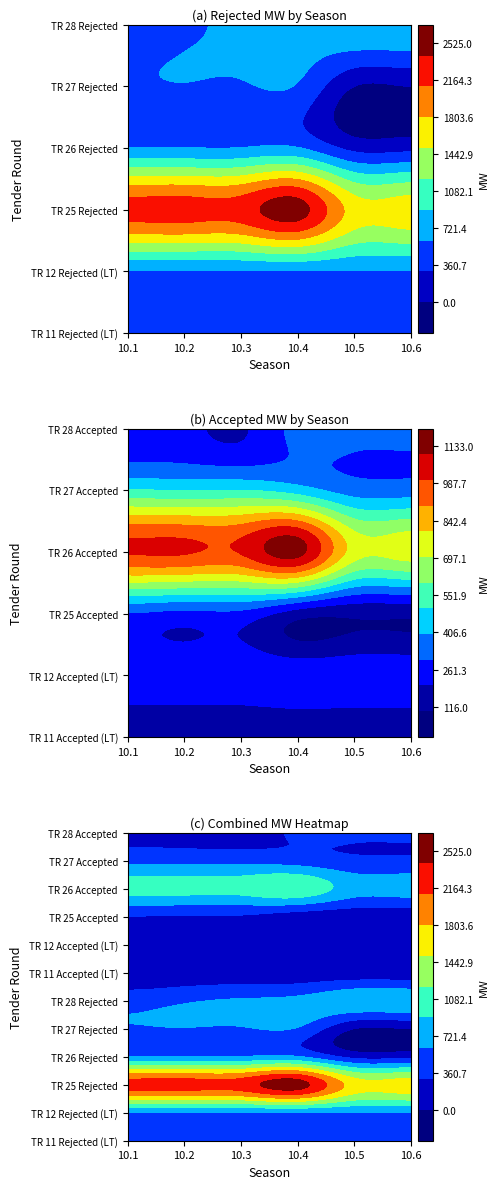

Reading right to left, extract all data points from this chart.

TR 11 Rejected MW (LONG TERM): 10.6=426	10.5=426	10.4=424	10.3=422	10.2=420	10.1=424
TR 12 Rejected MW (LONG TERM): 10.6=589	10.5=589	10.4=587	10.3=585	10.2=583	10.1=587
TR 25 Rejected MW: 10.6=1661	10.5=1667	10.4=2525	10.3=2252	10.2=2243	10.1=2221
TR 26 Rejected MW: 10.6=209	10.5=209	10.4=620	10.3=612	10.2=612	10.1=620
TR 27 Rejected MW: 10.6=0	10.5=0	10.4=573	10.3=565	10.2=584	10.1=560
TR 28 Rejected MW: 10.6=826	10.5=826	10.4=689	10.3=635	10.2=558	10.1=466
TR 11 Accepted MW (LONG TERM): 10.6=116	10.5=116	10.4=116	10.3=116	10.2=116	10.1=116
TR 12 Accepted MW (LONG TERM): 10.6=274	10.5=274	10.4=273	10.3=272	10.2=271	10.1=273
TR 25 Accepted MW: 10.6=120	10.5=120	10.4=148	10.3=270	10.2=268	10.1=294
TR 26 Accepted MW: 10.6=750	10.5=751	10.4=1133	10.3=1009	10.2=1011	10.1=1010
TR 27 Accepted MW: 10.6=347	10.5=352	10.4=450	10.3=502	10.2=497	10.1=508
TR 28 Accepted MW: 10.6=323	10.5=323	10.4=330	10.3=187	10.2=226	10.1=226